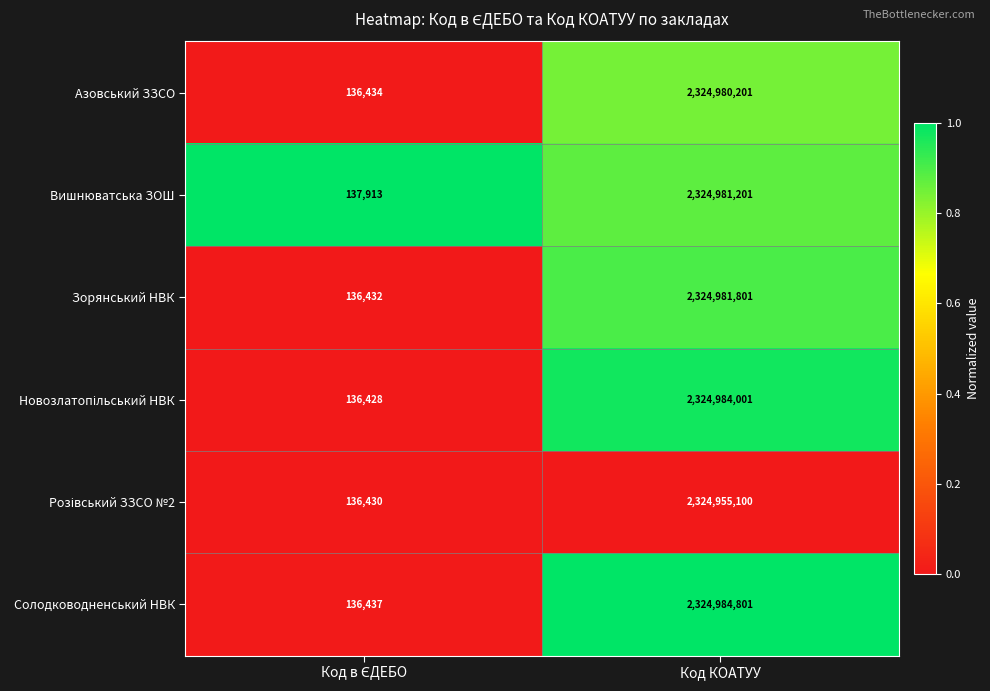

Which series has the widest spread of values?

Солодководненський НВК